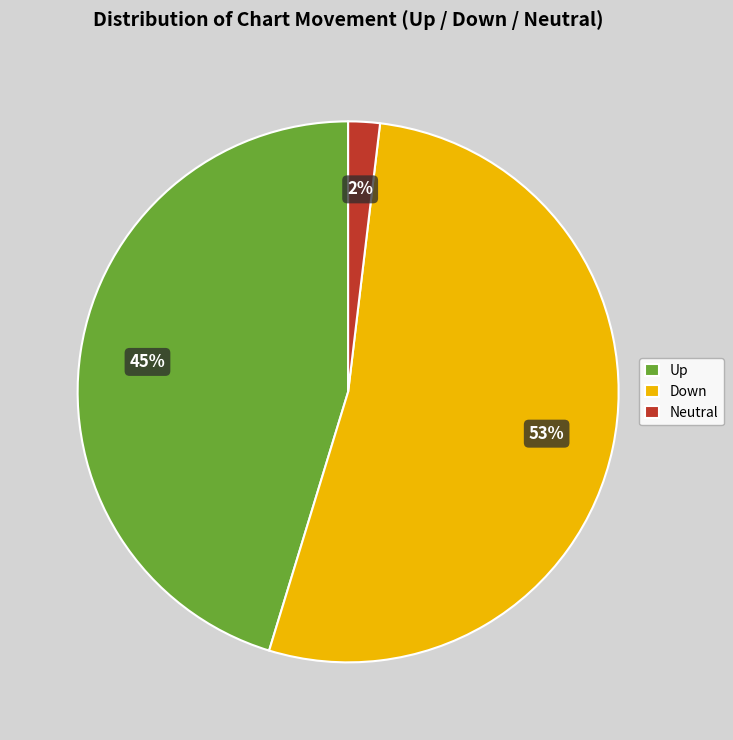

Which category has the smallest portion of the pie?

Neutral